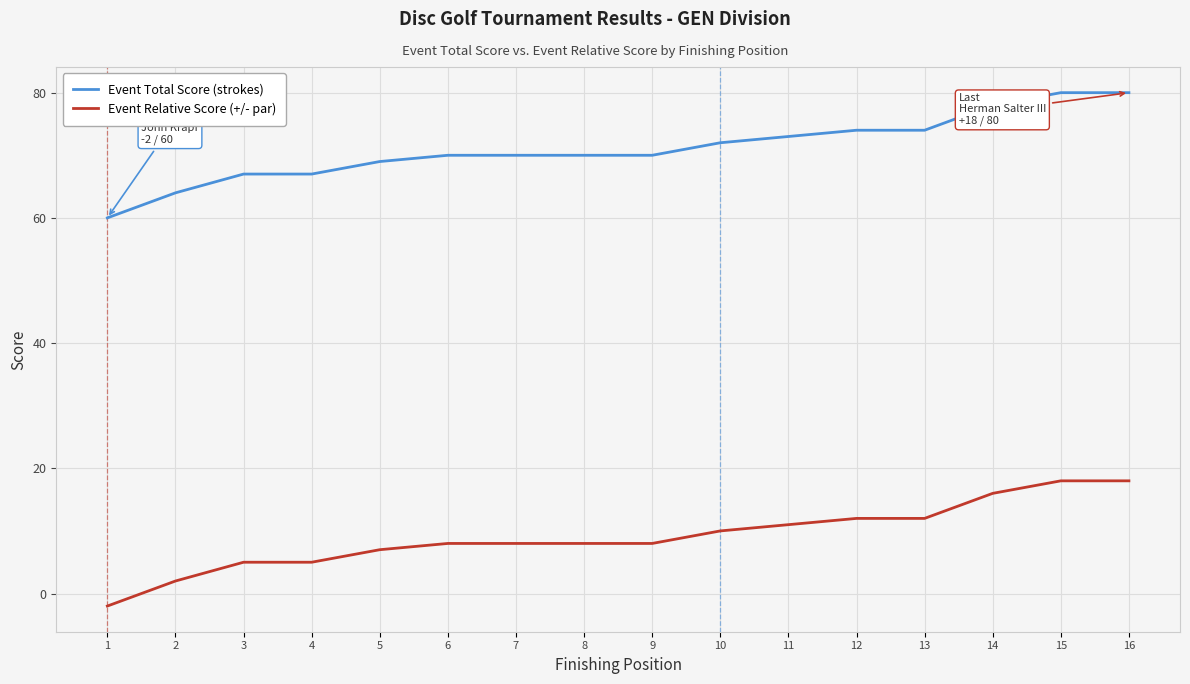

What is the spread (max minus min) of values at 9?

62